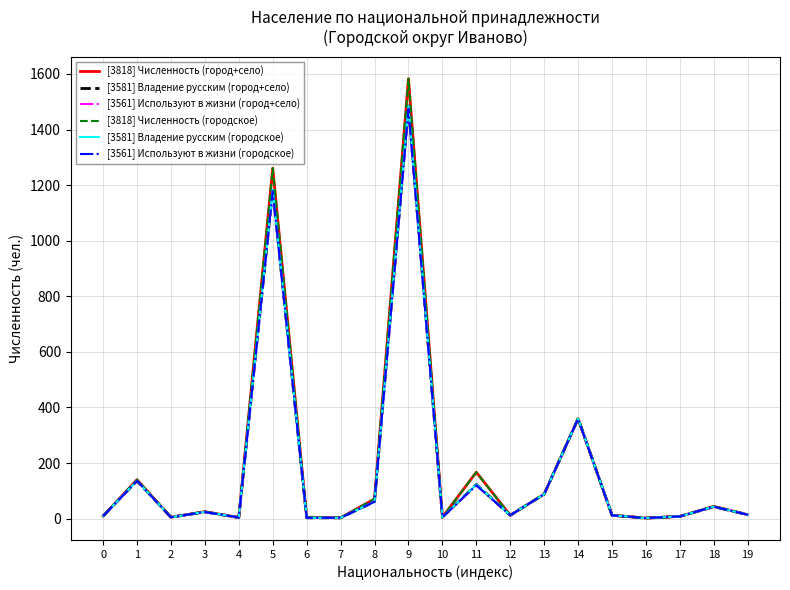

At which category does the chart reach its peak across all series?

9